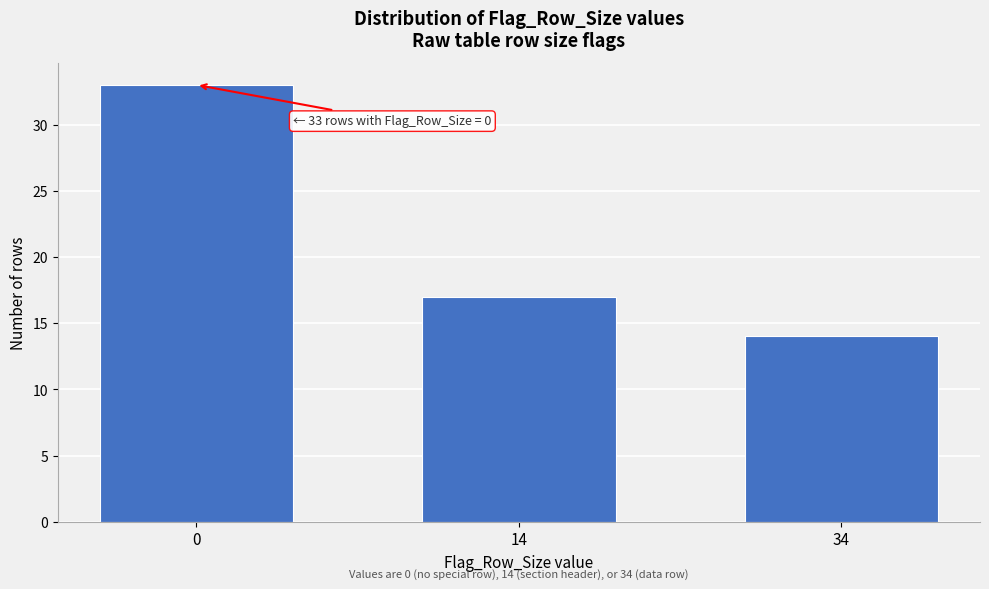

Reading left to right, extract all data points from this chart.

33	17	14